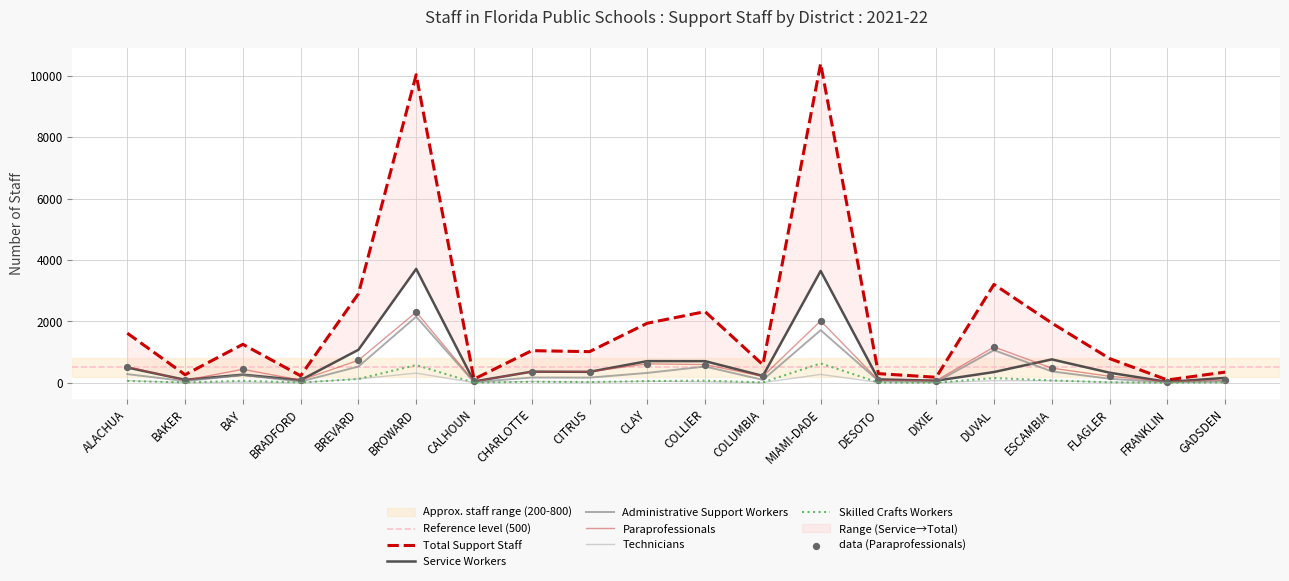

At how many categories does at least one series exceed 686?

12